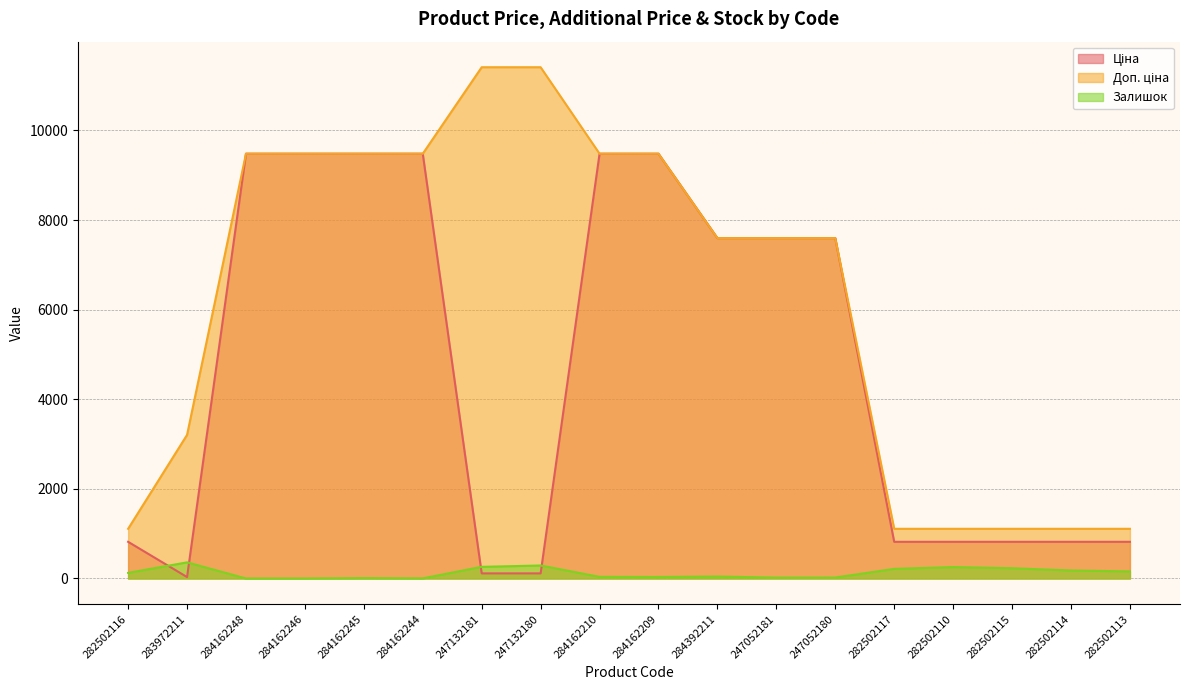

What is the difference between the highest and lowest values at 284392211?

7553.5